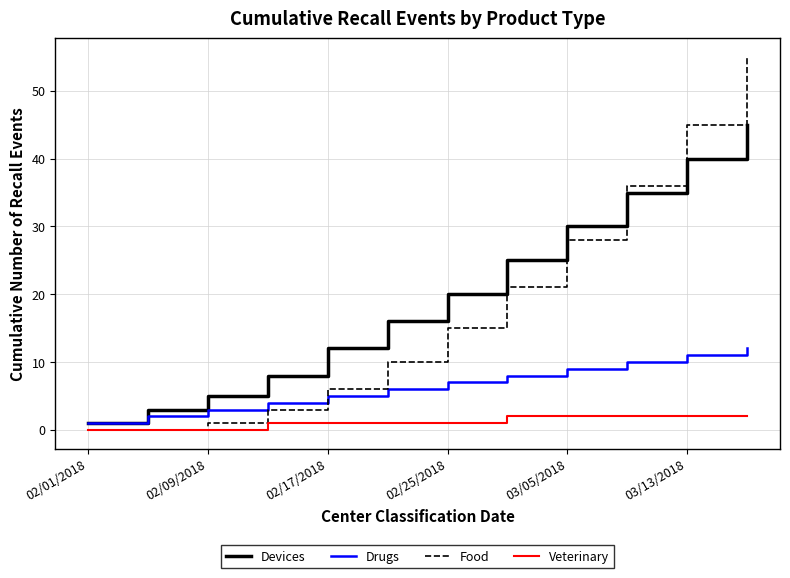

Count the number of data series in this chart.

4